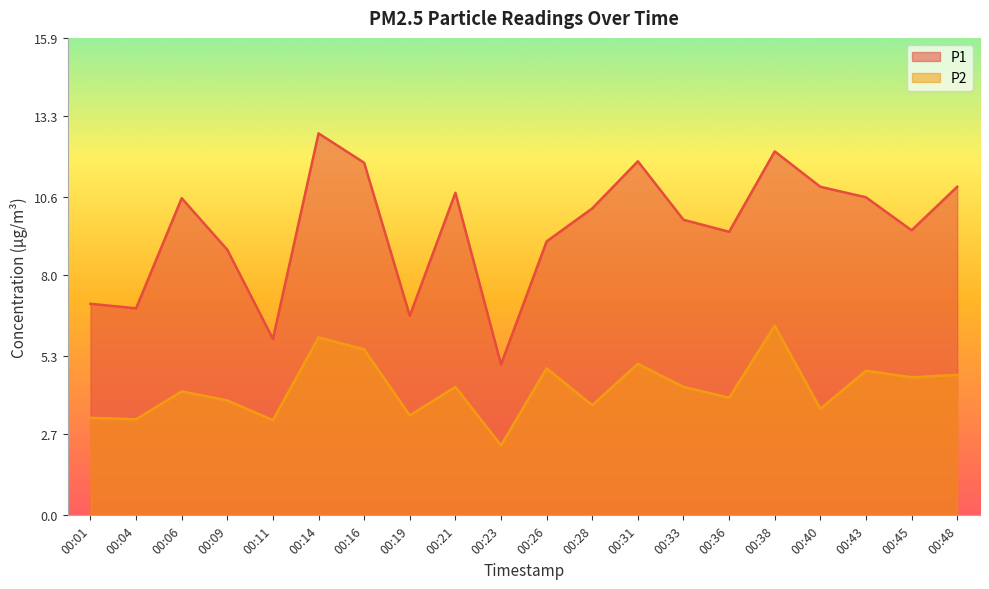

What is the value of the P2 point at the 4th from the left?

3.8